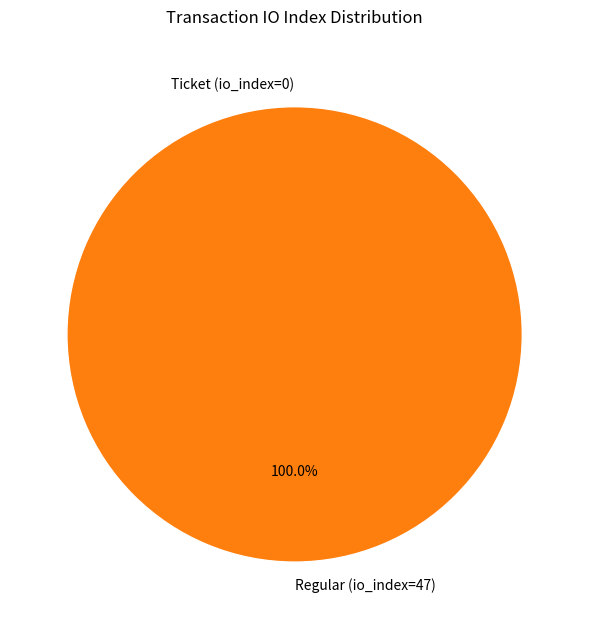

Does Ticket (io_index=0) account for over 50% of the chart?

No